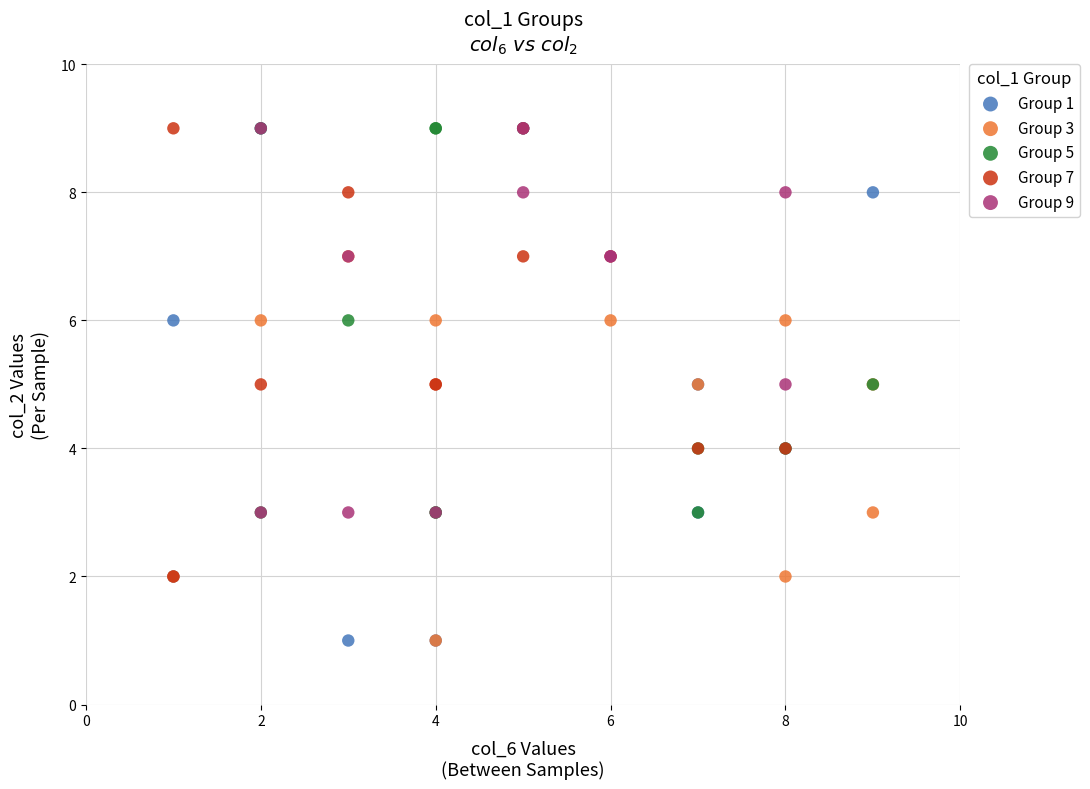

Which series has the widest spread of Y values?

Group 1